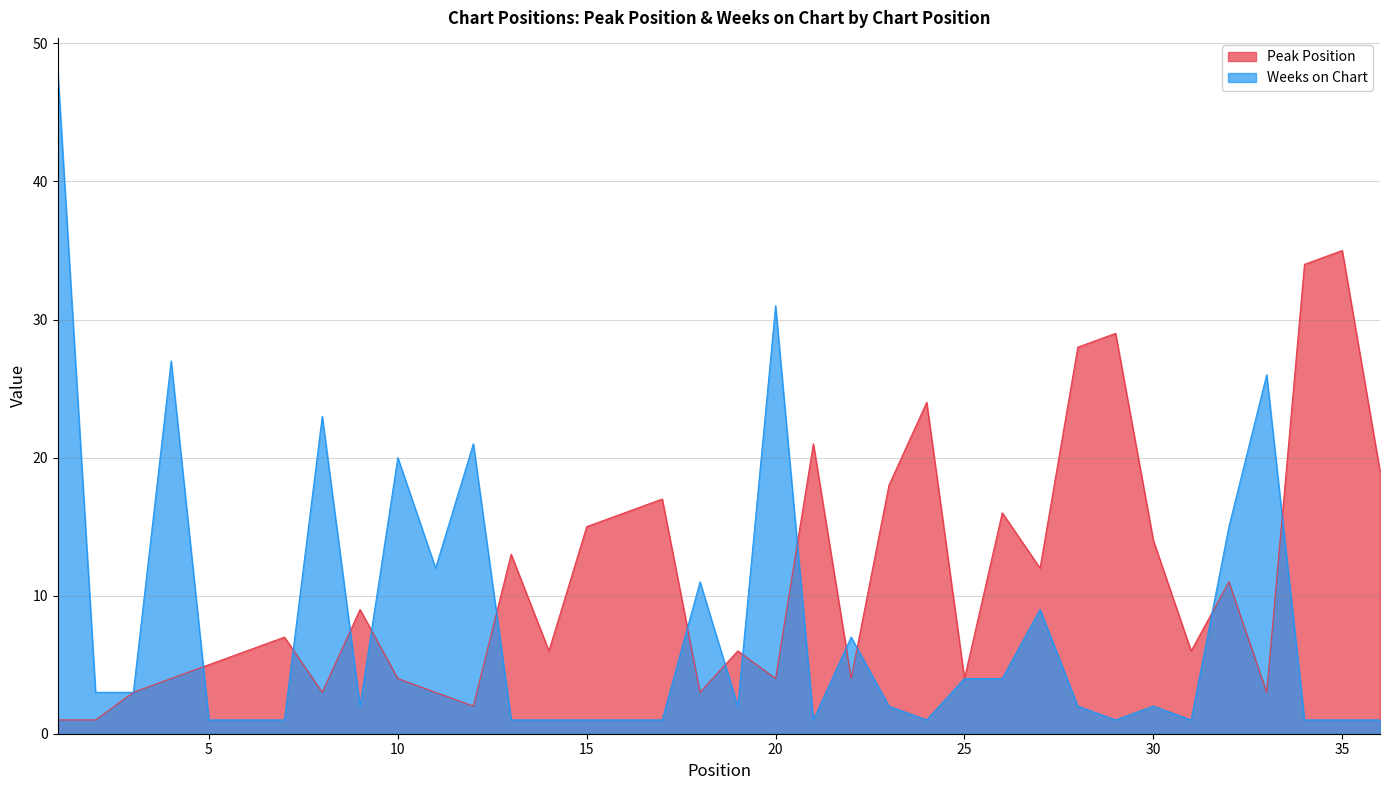

Between 30 and 7, which is larger?

30